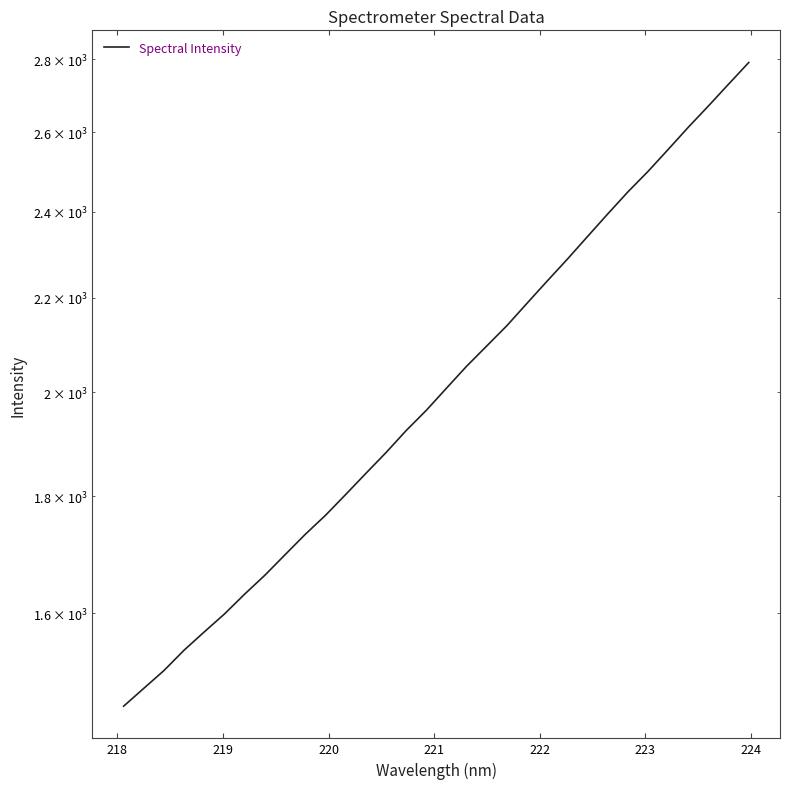

What is the greatest value displayed?

2790.2